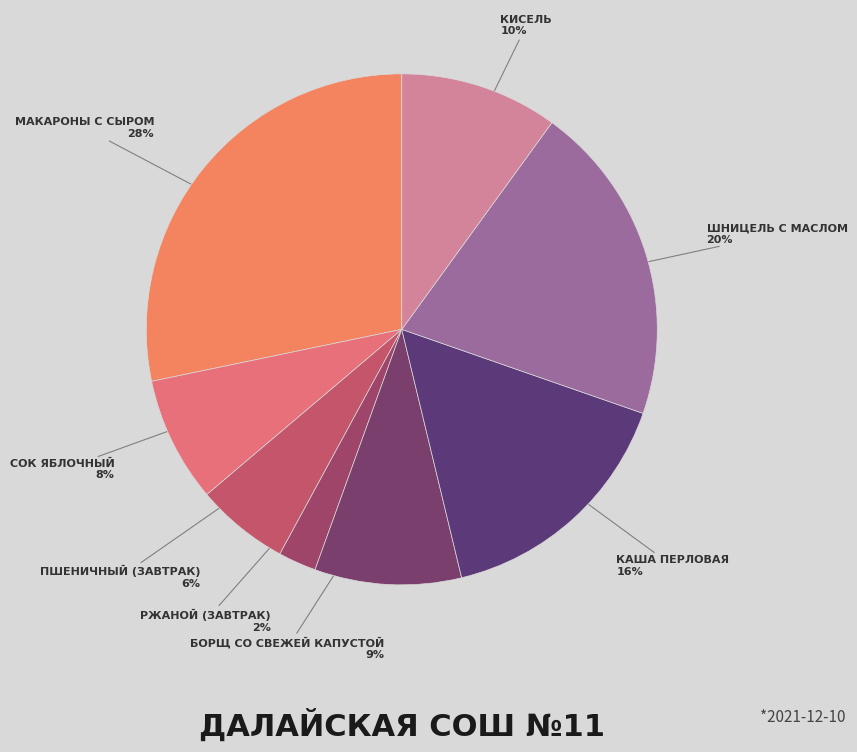

To the nearest percent, what is the difference between the largest and smallest slice percentages?

26%